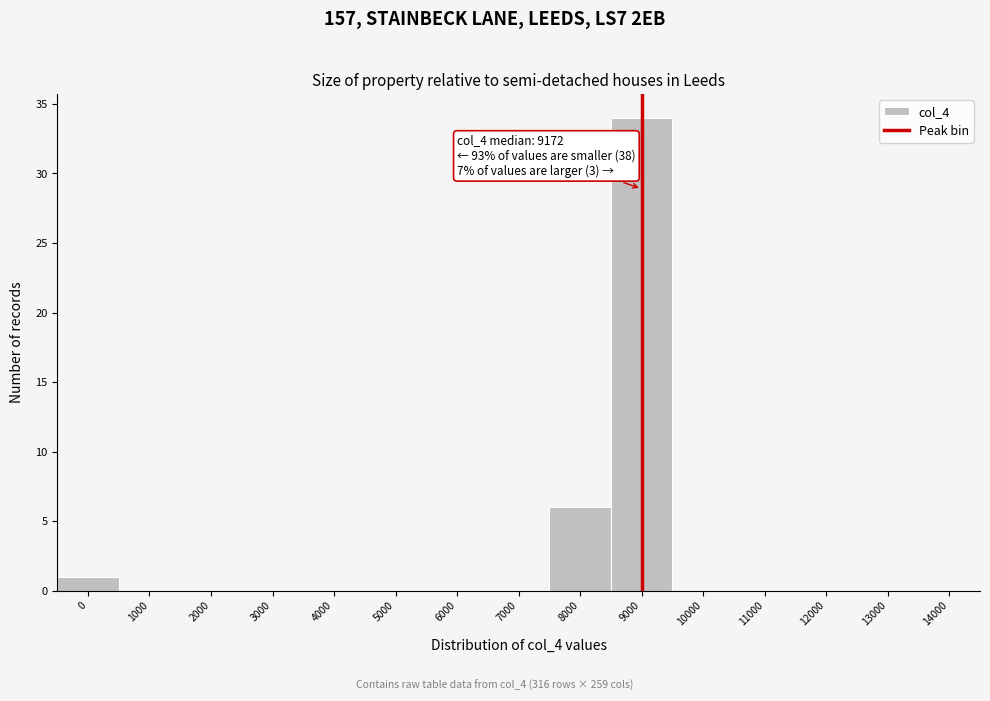

Reading left to right, what are all the values shown in this chart?

0=1	1000=0	2000=0	3000=0	4000=0	5000=0	6000=0	7000=0	8000=6	9000=34	10000=0	11000=0	12000=0	13000=0	14000=0